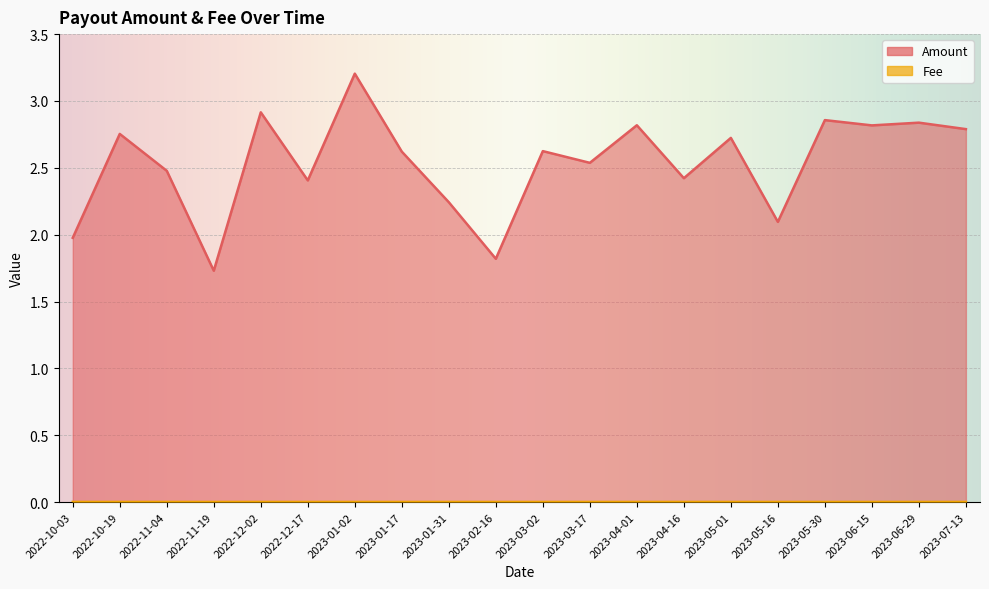

At how many categories does at least one series exceed 0?

20